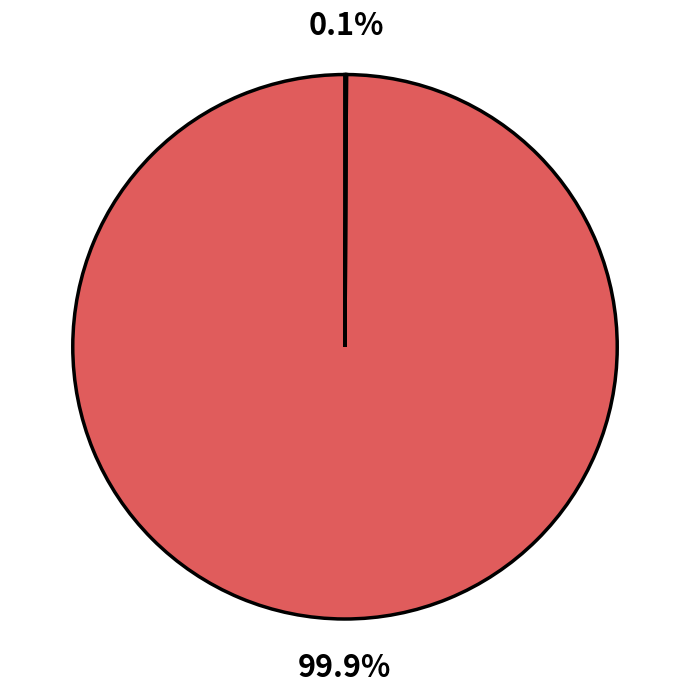

Is there a majority slice in this chart?

Yes